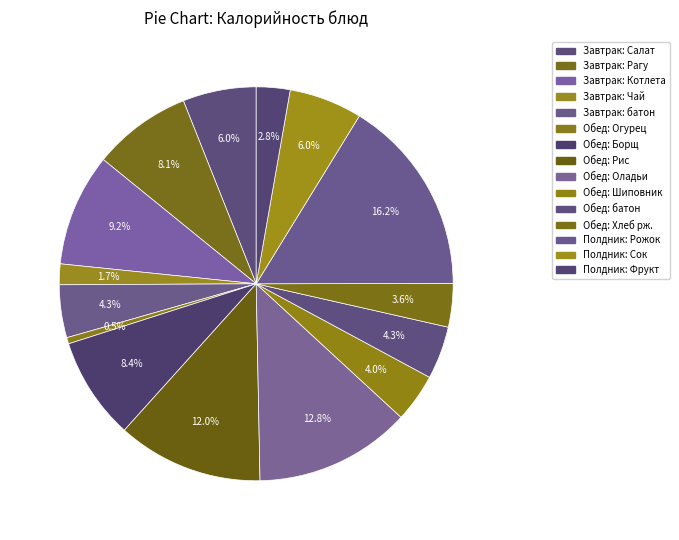

How many segments does this pie chart have?

15